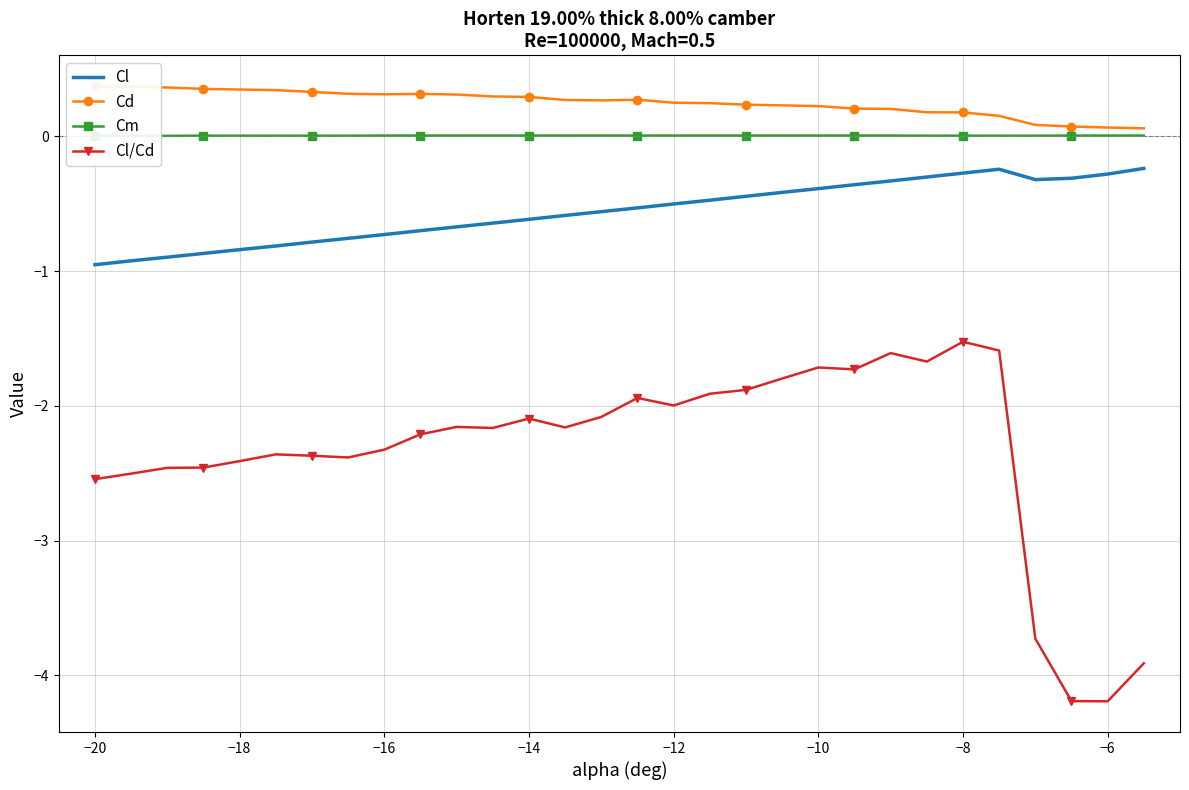

How many interior local peaks does the Cl series have?

1